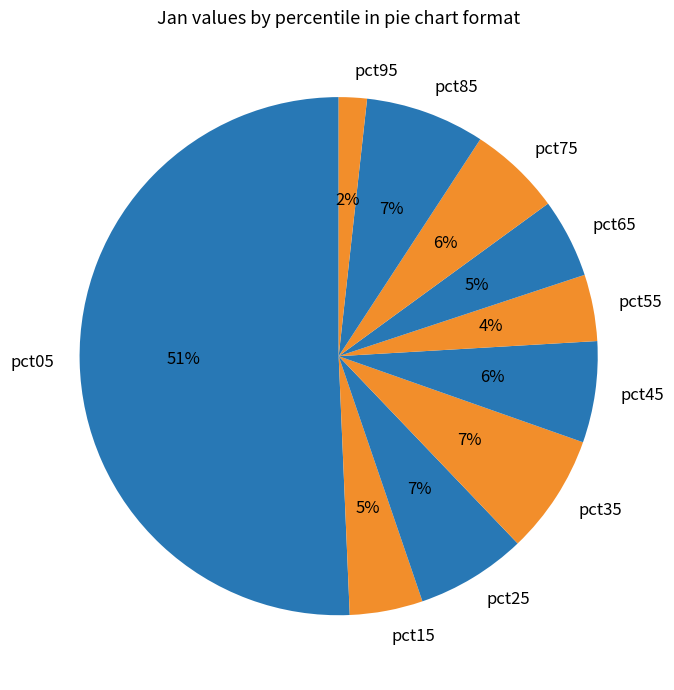

What is the ratio of the value at pct45 to the value at pct05?

0.1